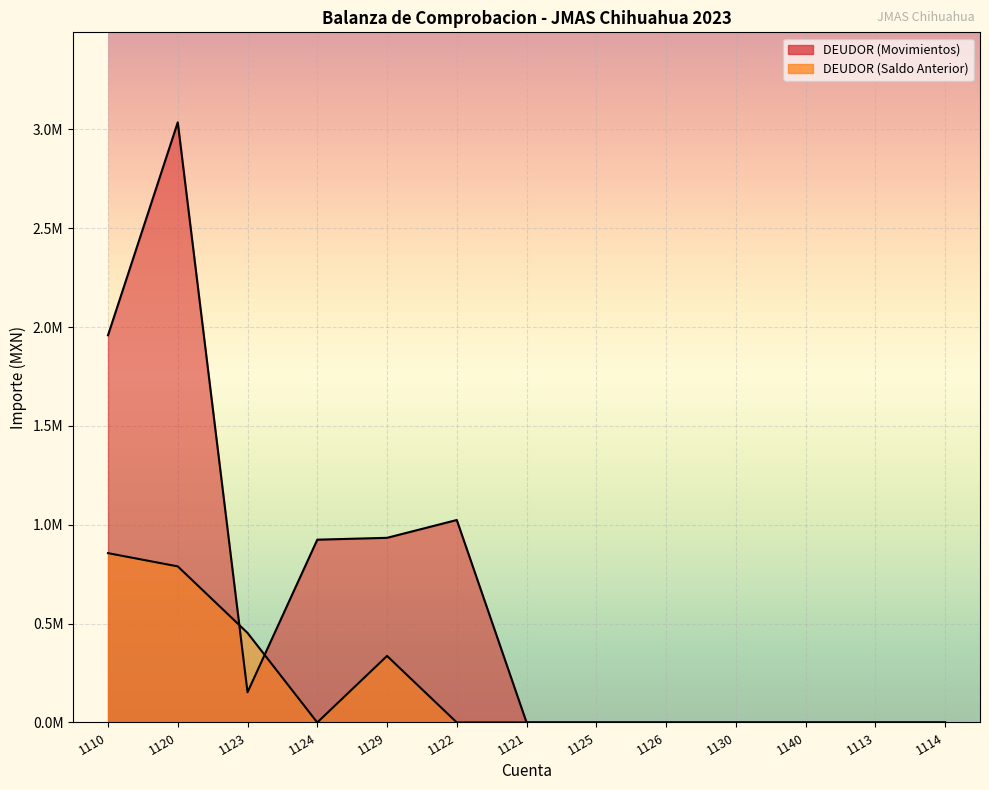

List the series in order of their peak value, highest first.

DEUDOR (Movimientos), DEUDOR (Saldo Anterior)